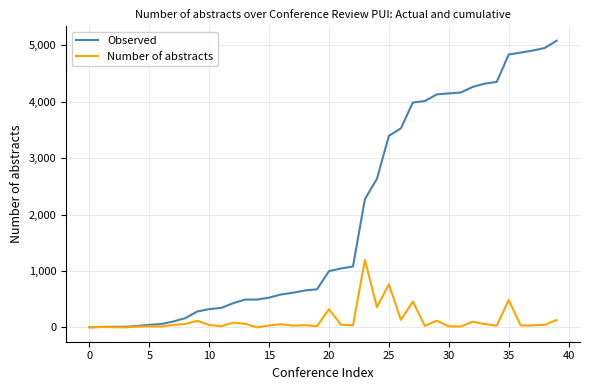

List the series in order of their peak value, lowest first.

Number of abstracts, Observed